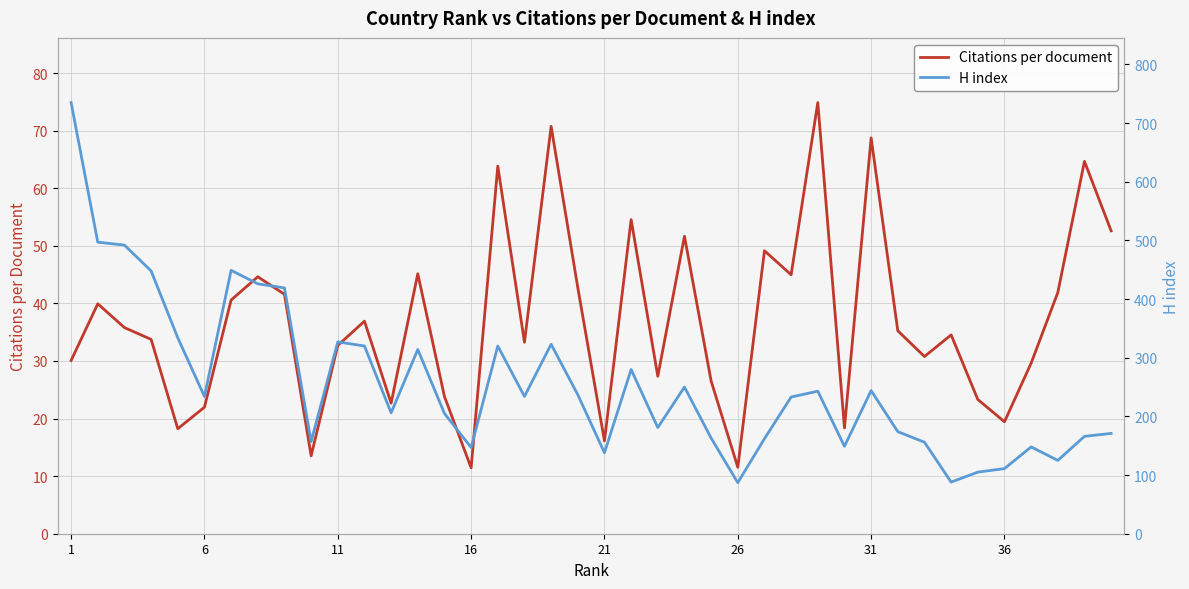

What are all the series names shown in the legend?

Citations per document, H index